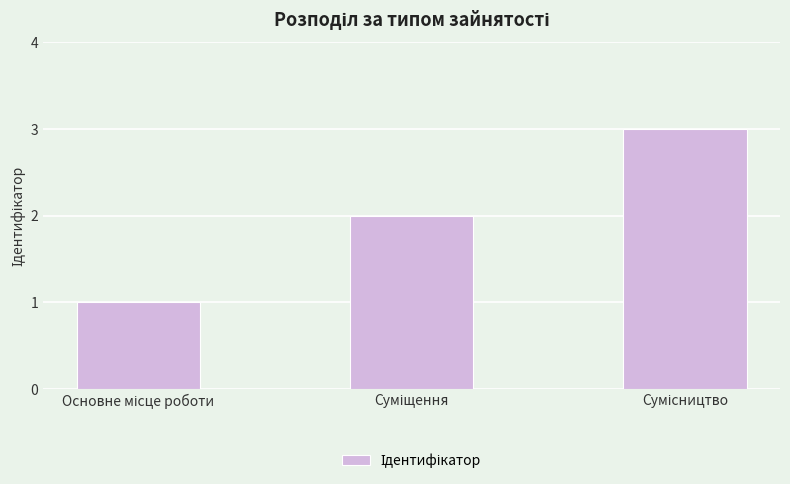

What is the average value?

2